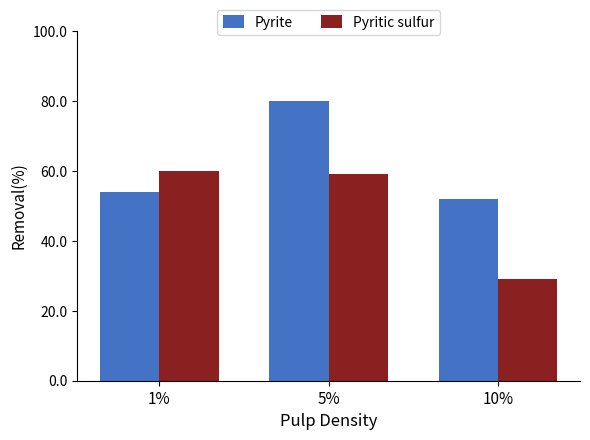

Reading left to right, what are all the values shown in this chart?

Pyrite: 1%=54	5%=80	10%=52
Pyritic sulfur: 1%=60	5%=59	10%=29